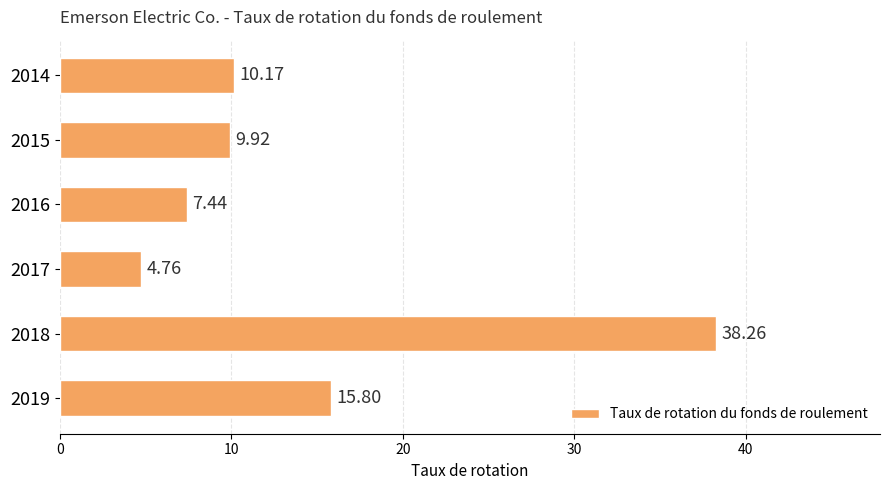

How many distinct data groups are displayed?

1